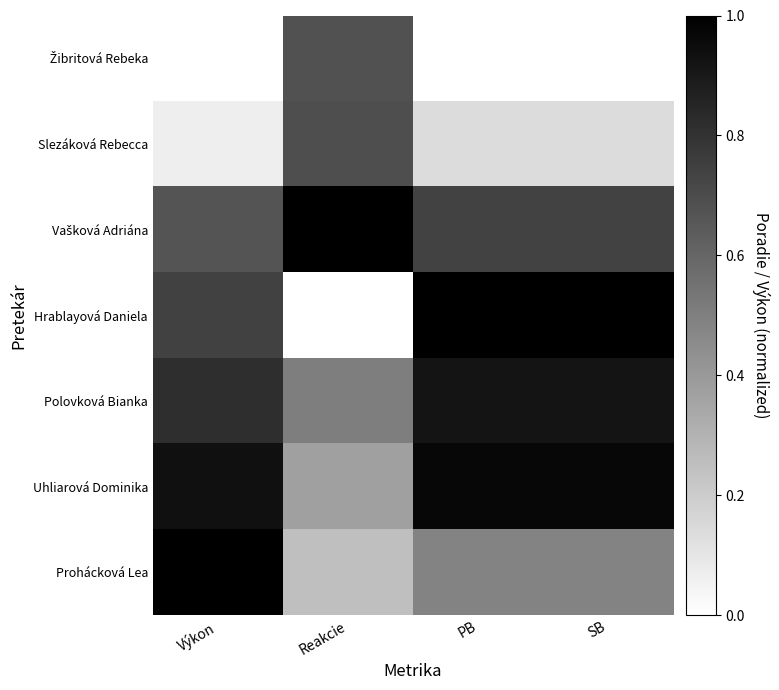

Which has a higher value, Výkon or Reakcie?

Reakcie